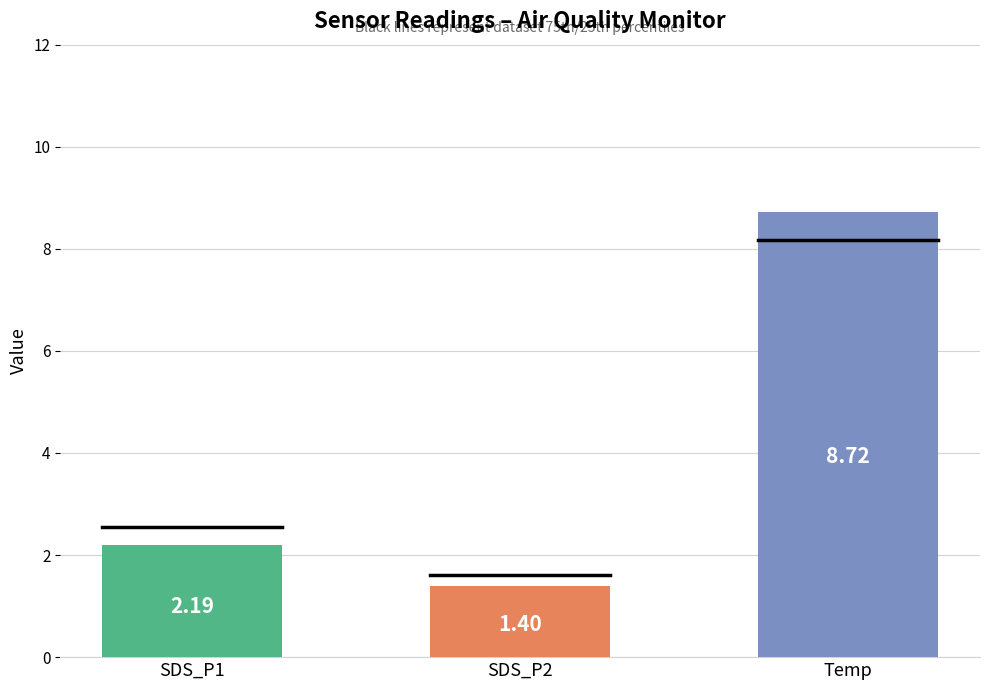

List the labels in order of value, largest first.

Temp, SDS_P1, SDS_P2